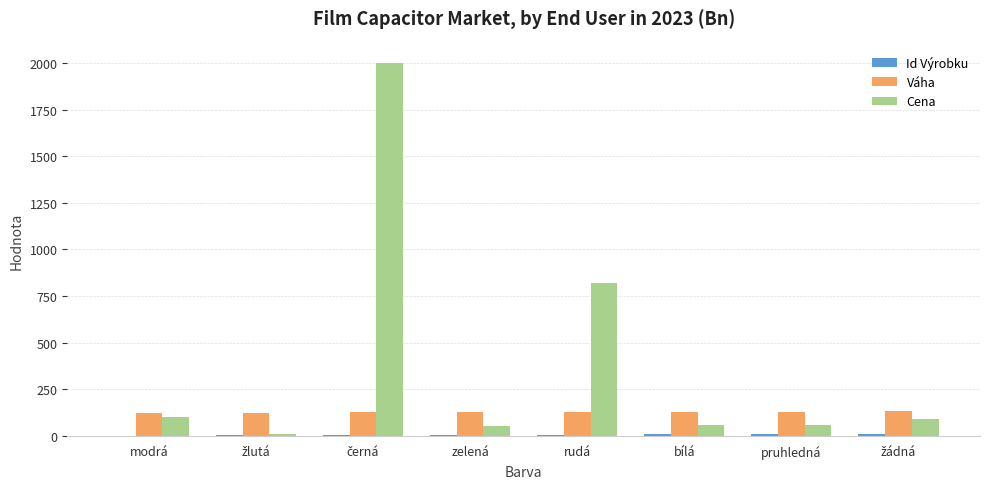

Which series has the largest total across all categories?

Cena